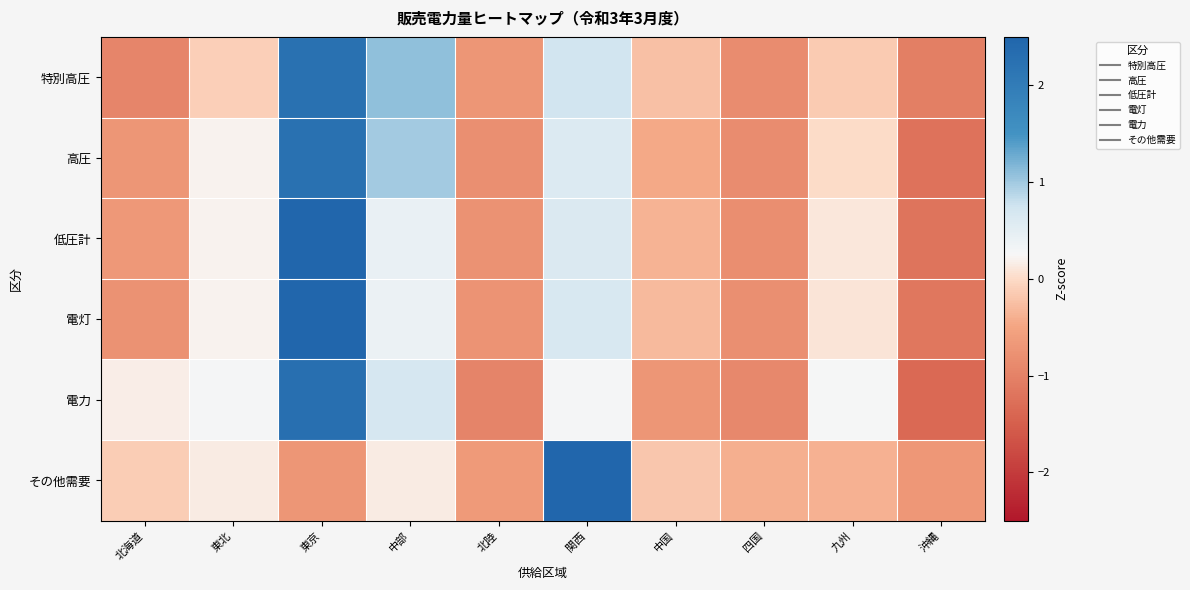

Count the number of data series in this chart.

6